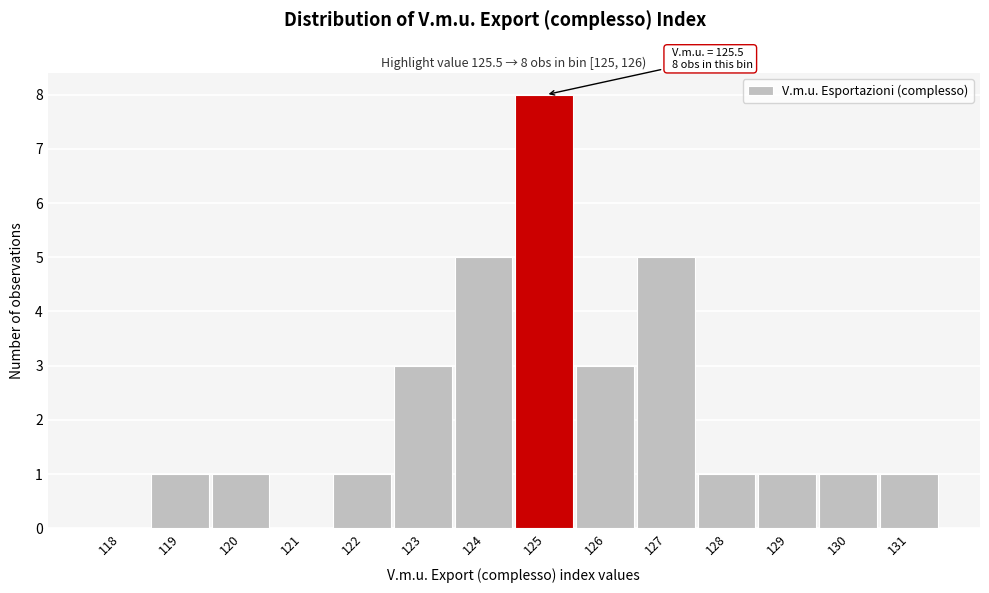

Reading left to right, extract all data points from this chart.

118=0	119=1	120=1	121=0	122=1	123=3	124=5	125=8	126=3	127=5	128=1	129=1	130=1	131=1